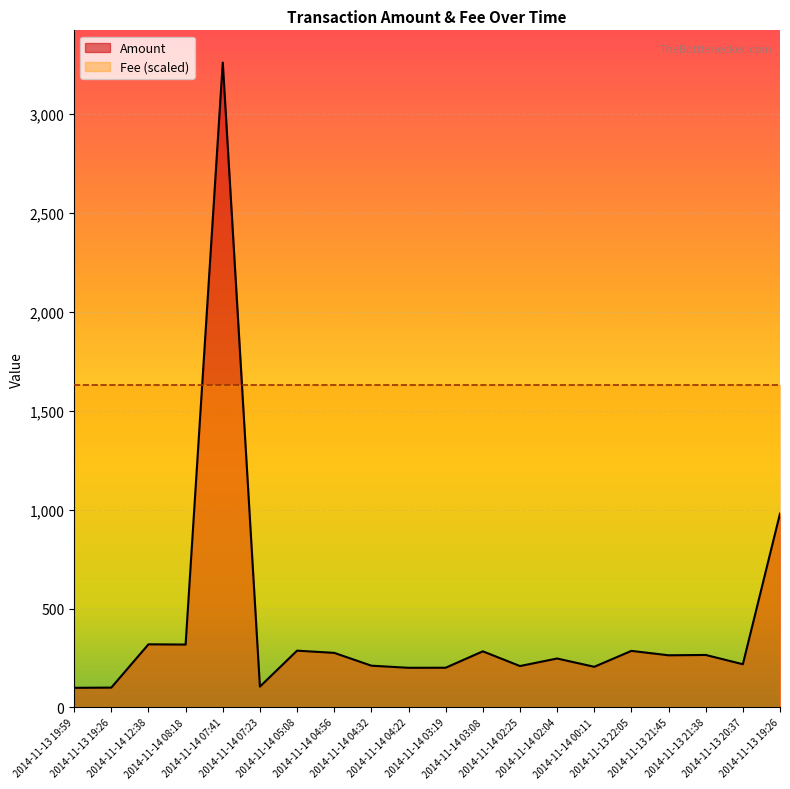

How many data points are above 263?

10